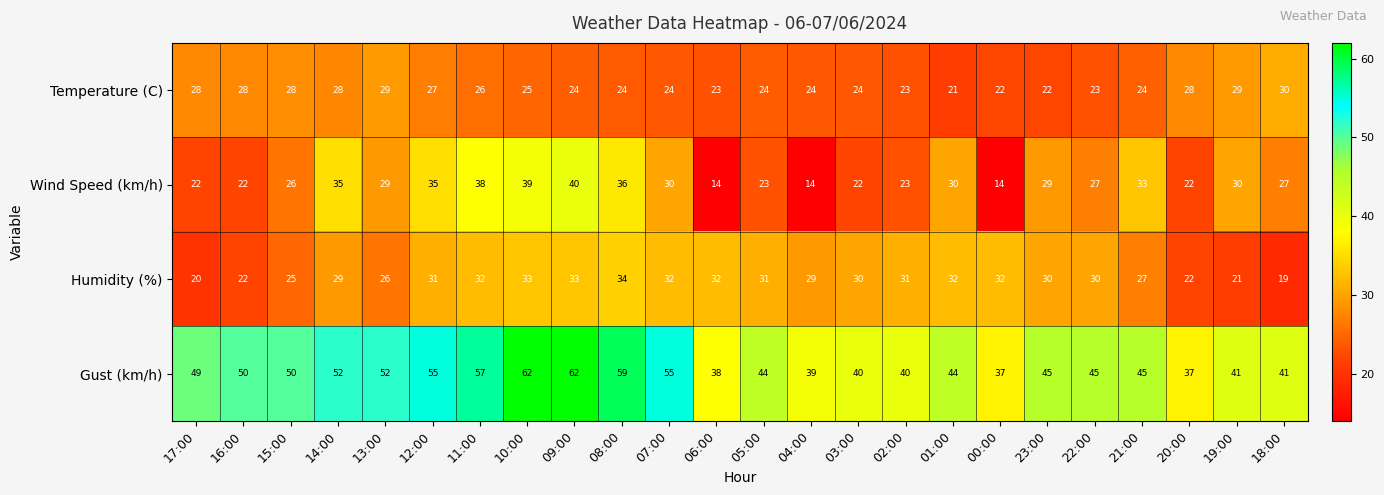

The Temperature (C) series shows 22 at 23:00. True or false?

True